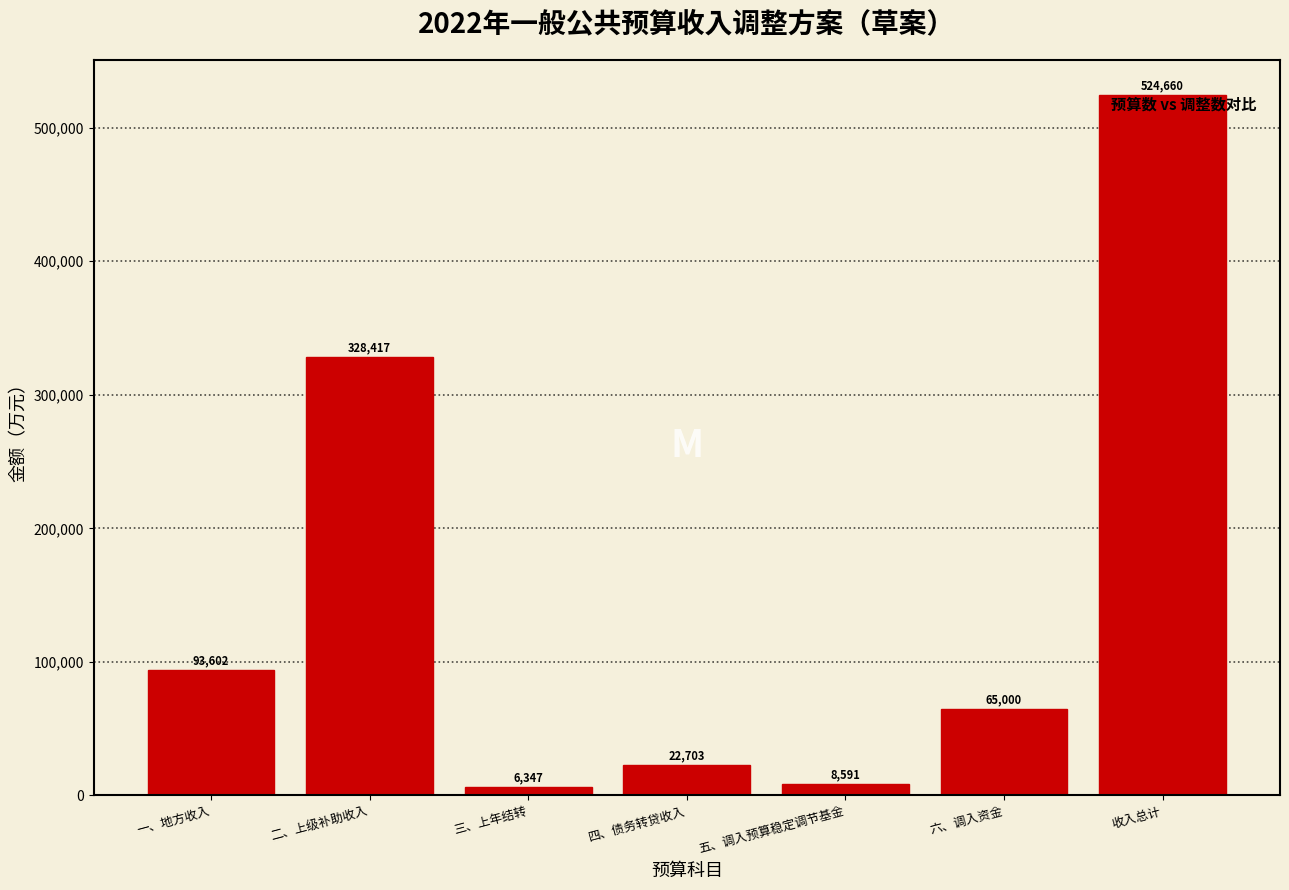

Reading left to right, what are all the values shown in this chart?

一、地方收入=93602	二、上级补助收入=328417	三、上年结转=6347	四、债务转贷收入=22703	五、调入预算稳定调节基金=8591	六、调入资金=65000	收入总计=524660